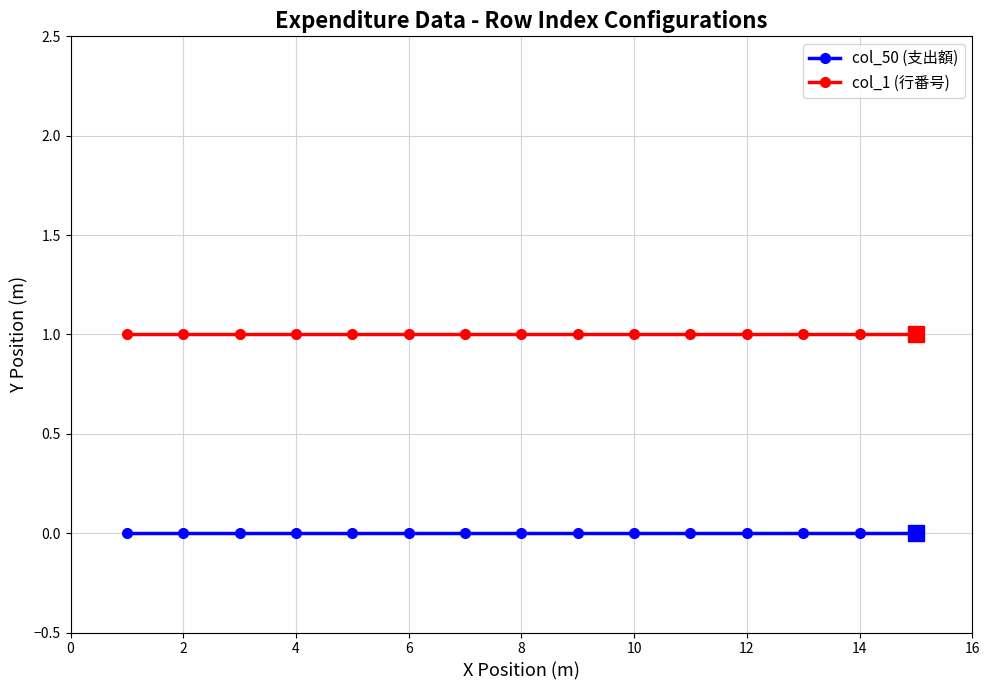

At how many categories does at least one series exceed 0?

15